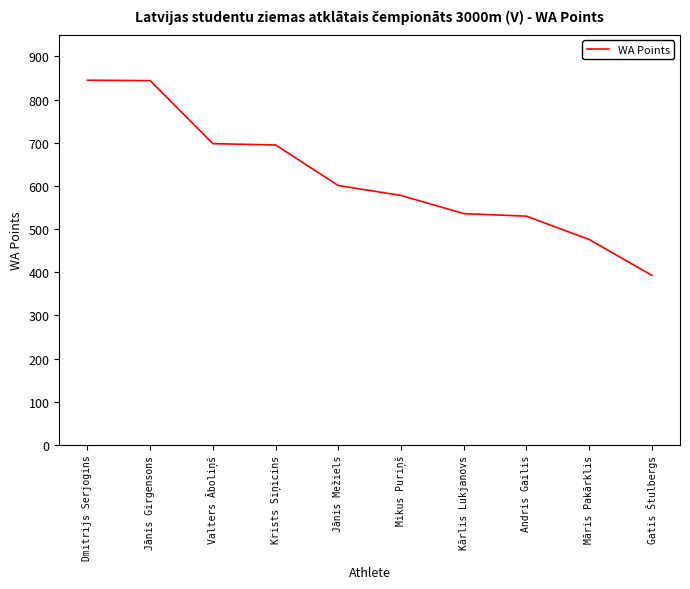

What is the minimum value shown in the chart?

393